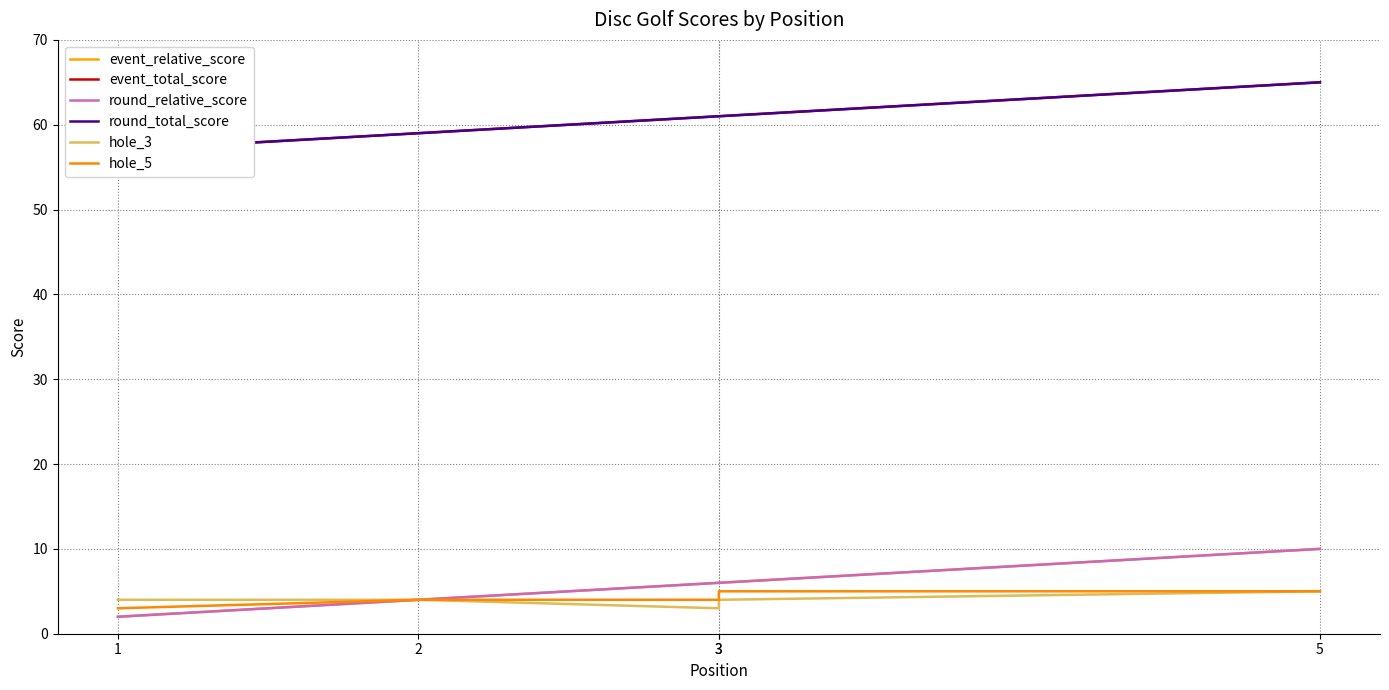

At 1, list the series in order from smallest to largest.

event_relative_score, round_relative_score, hole_5, hole_3, event_total_score, round_total_score